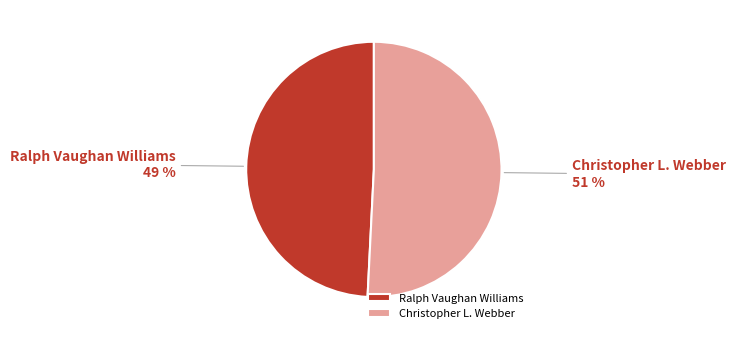

Is it true that Christopher L. Webber is 57% of the pie?

False